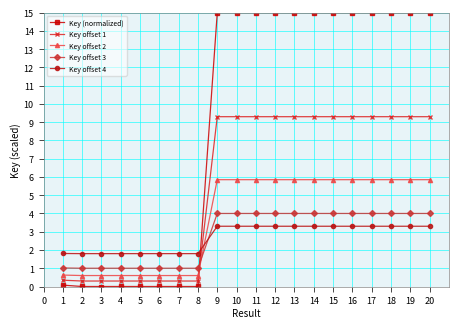

Which series has the largest range (max minus min)?

Key (normalized)